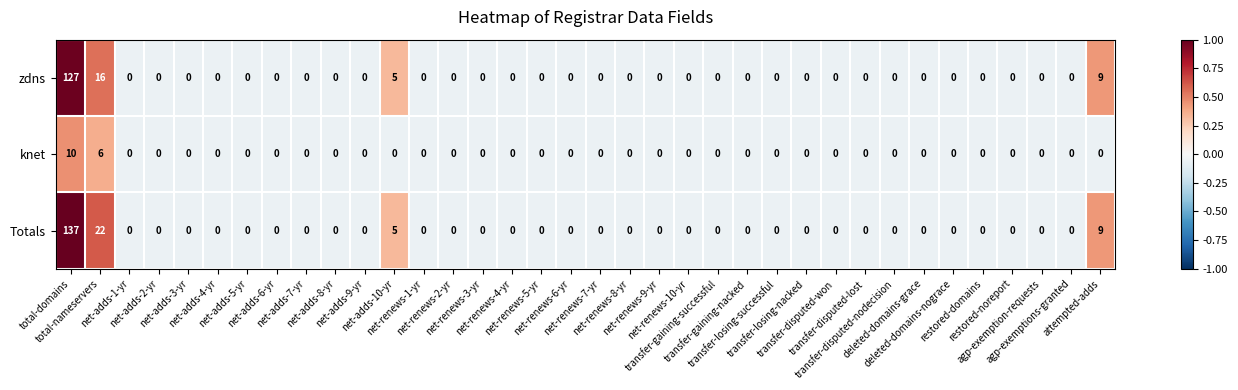

Rank the series by their maximum value, from highest to lowest.

Totals, zdns, knet